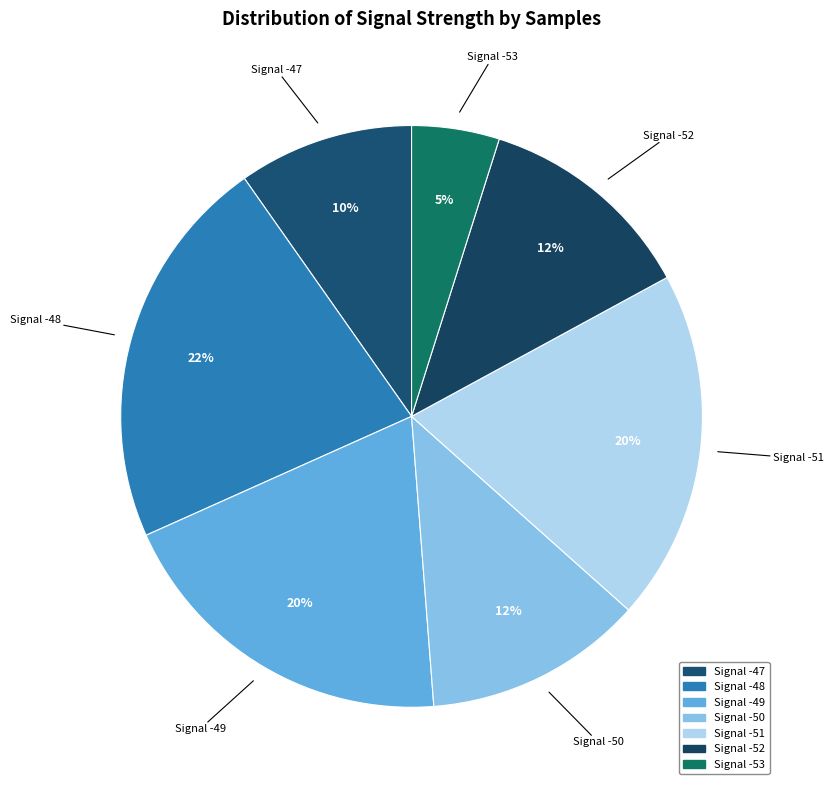

Which has a higher value, Signal -47 or Signal -48?

Signal -48